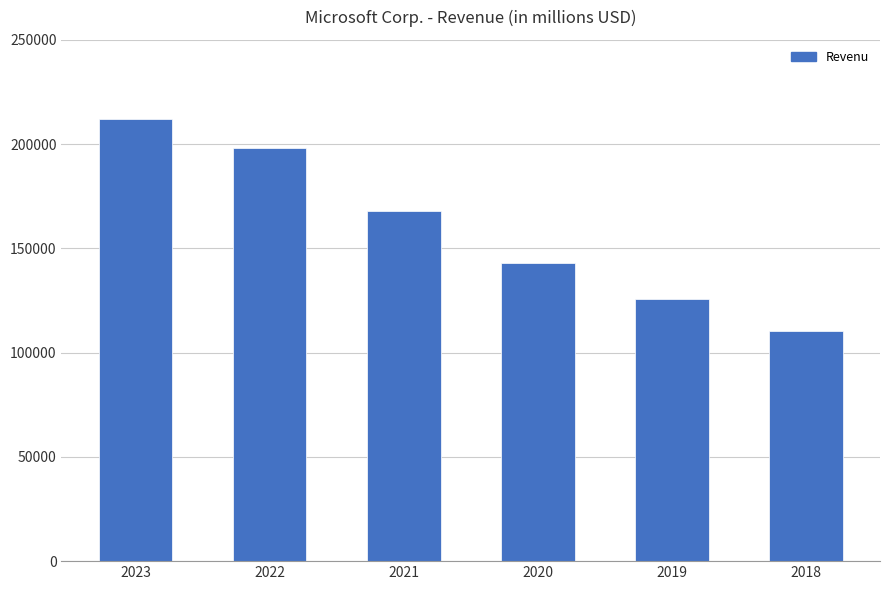

At which category does the chart reach its peak across all series?

2023